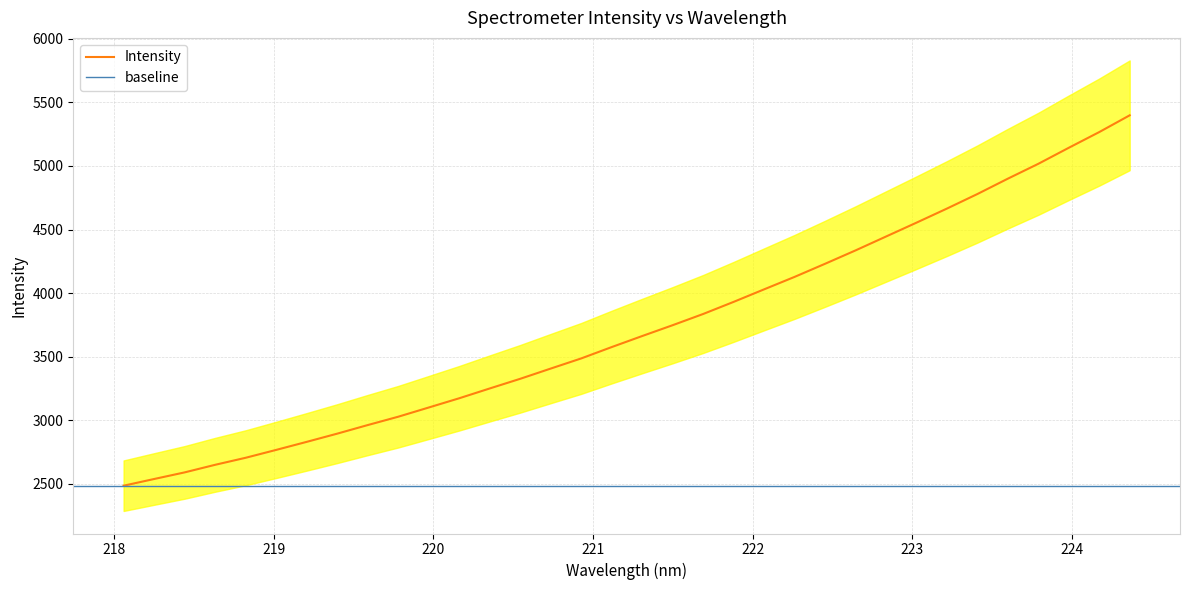

How many categories are shown in the chart?

34